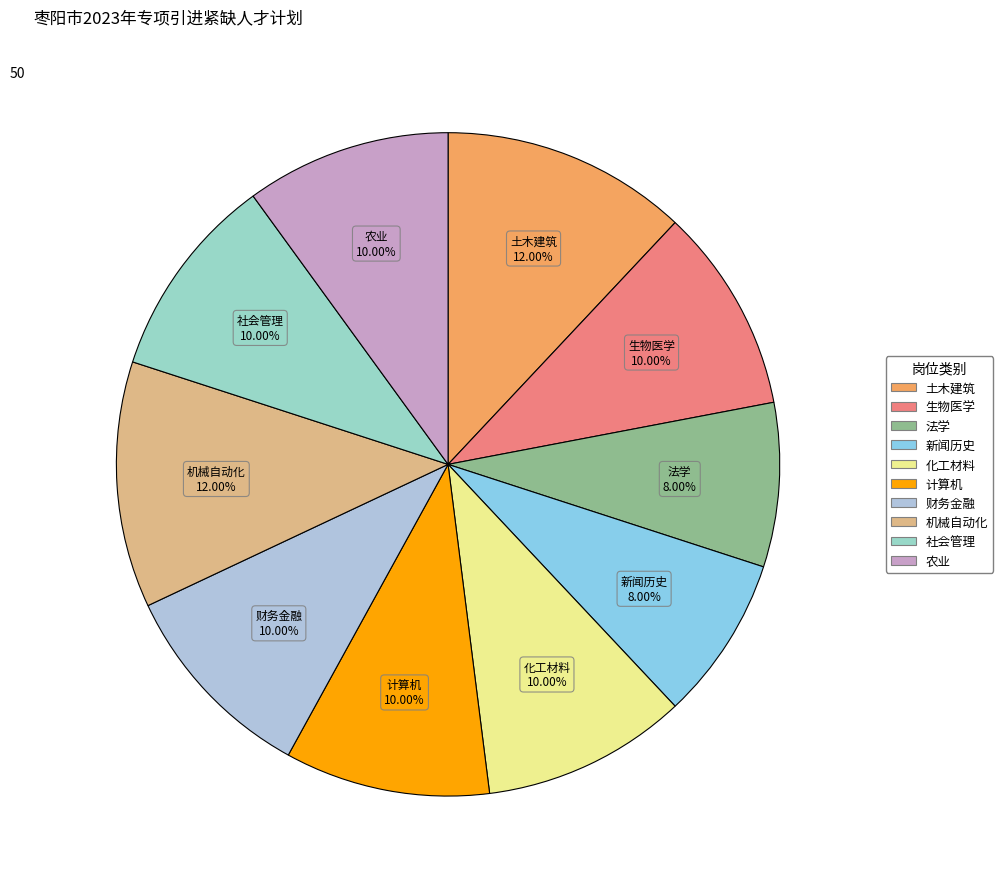

Is the sum of 机械自动化 and 法学 greater than half?

No